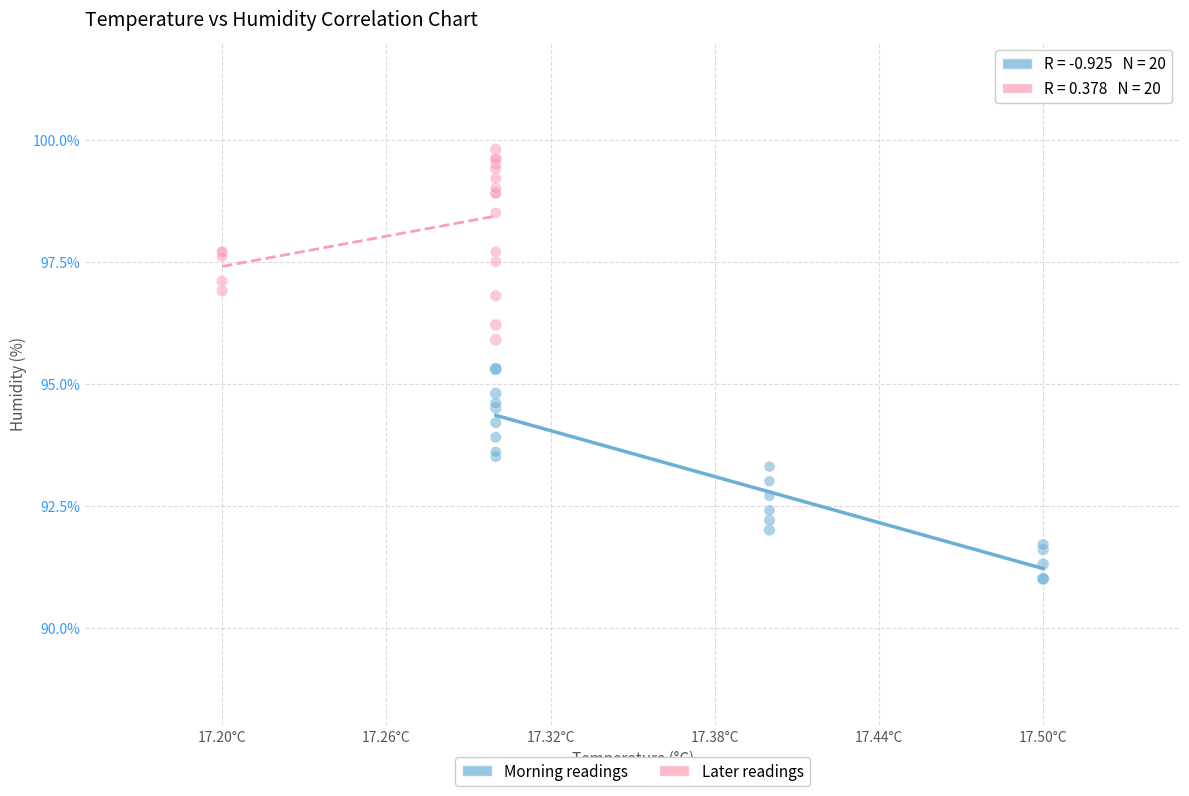

Which series reaches the minimum Y coordinate?

Morning readings